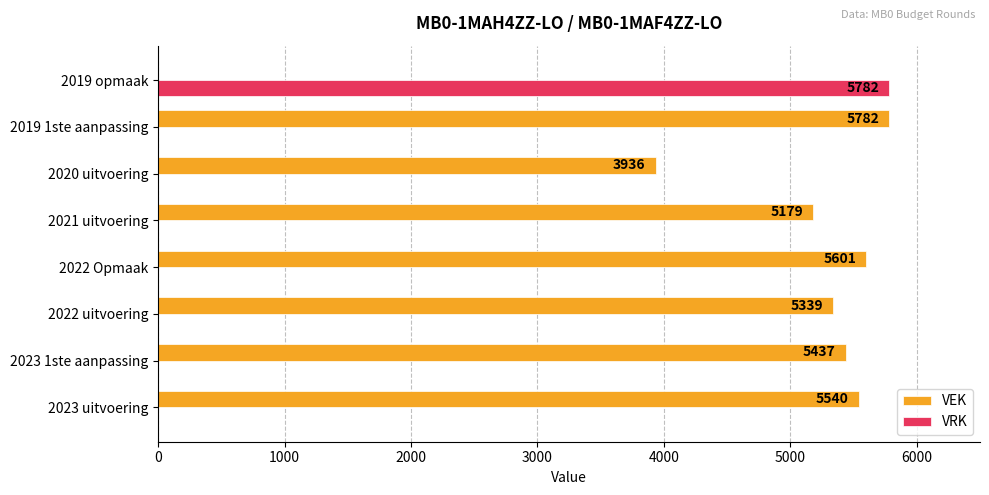

Between 2023 1ste aanpassing and 2019 1ste aanpassing, which series saw the biggest shift?

VEK